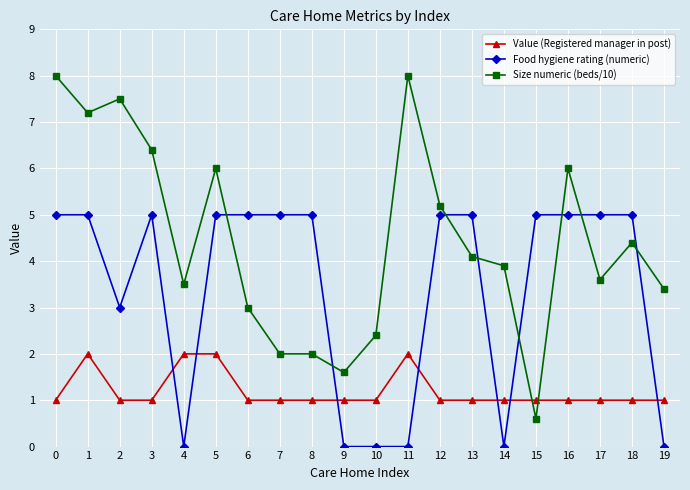

Is the value of Size numeric (beds/10) at 0 greater than the value of Food hygiene rating (numeric) at 9?

Yes